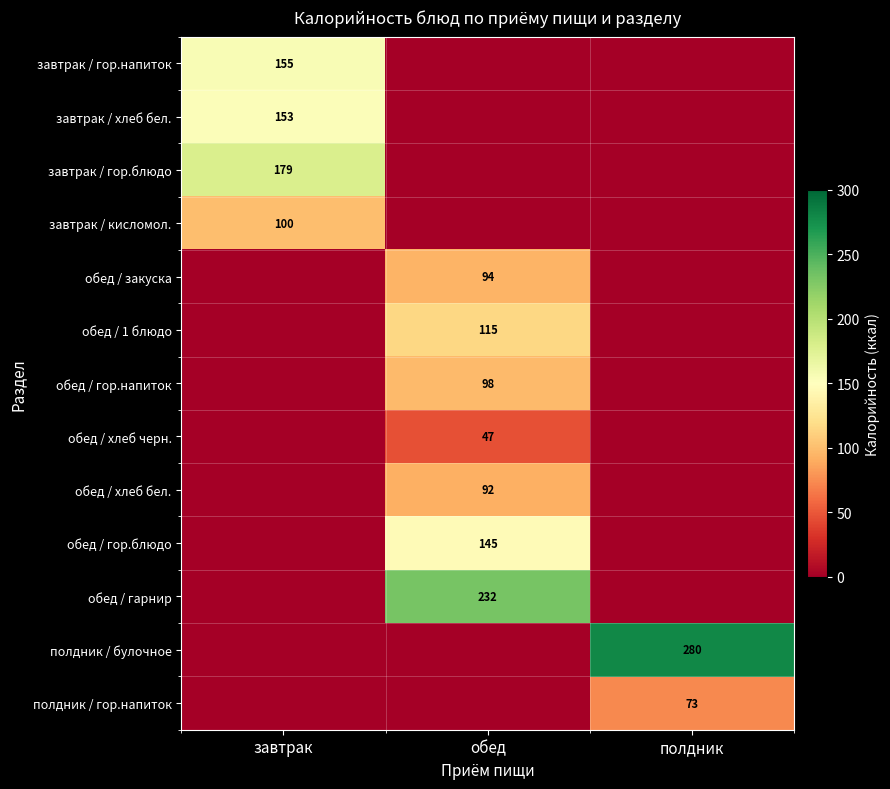

At how many categories does at least one series exceed 65?

3